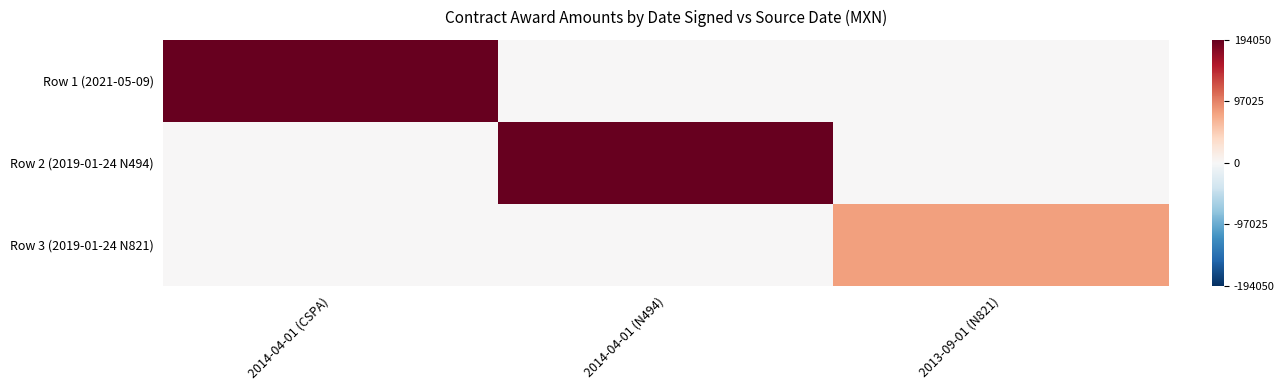

At how many categories does at least one series exceed 0?

3